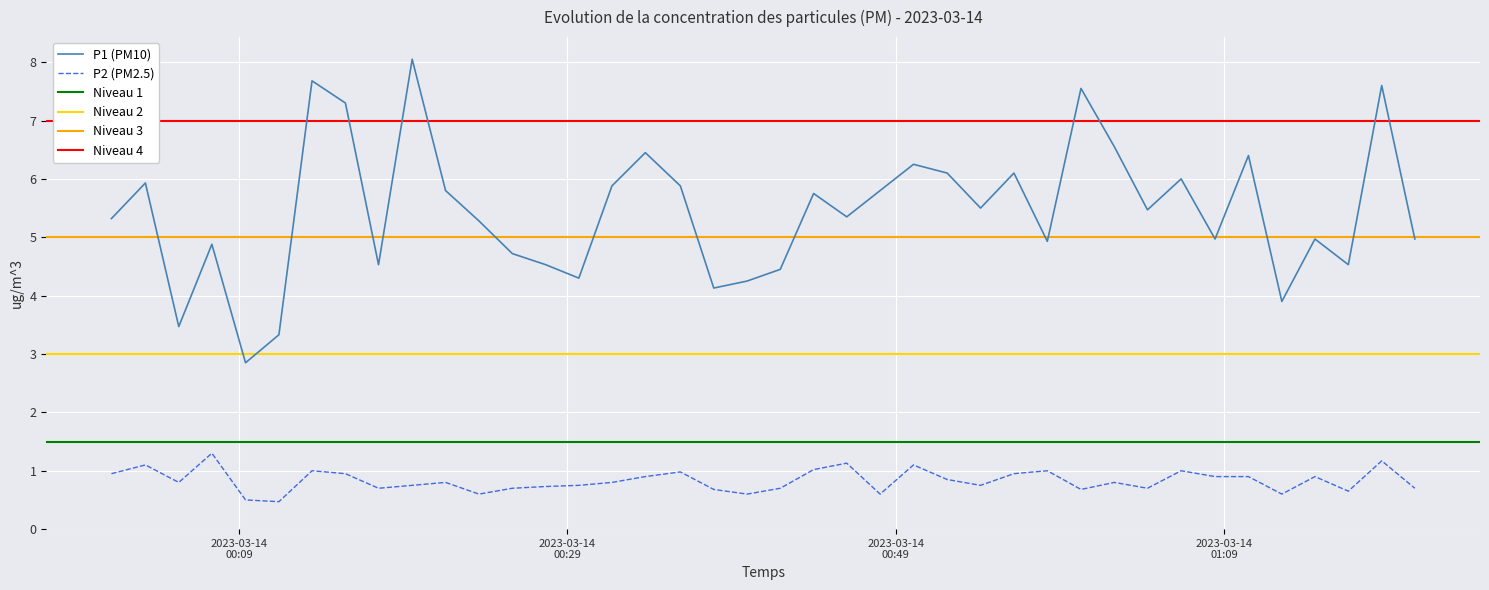

True or false: P2 (PM2.5) and P1 (PM10) cross at least once.

False